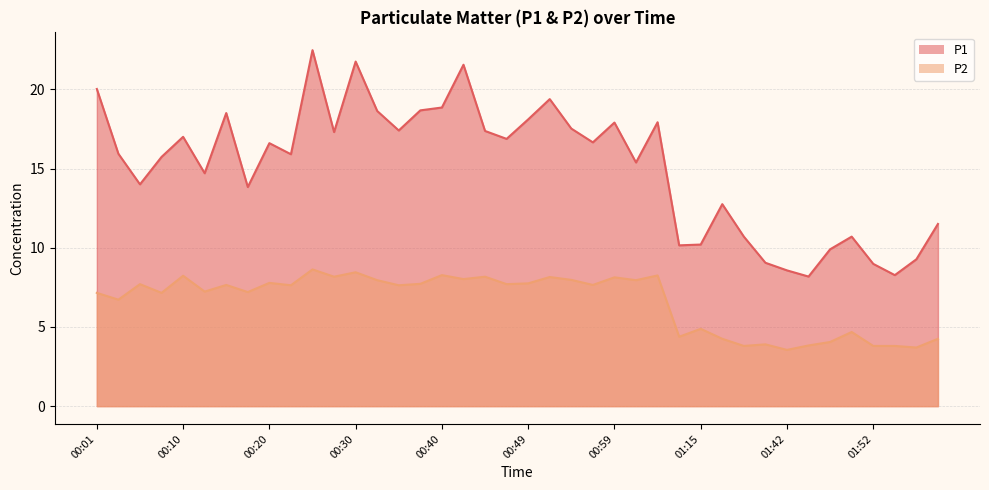

Reading left to right, what are all the values shown in this chart?

P1: 20.0	15.9	14.0	15.7	17.0	14.7	18.5	13.8	16.6	15.9	22.5	17.3	21.8	18.6	17.4	18.7	18.9	21.6	17.4	16.9	18.1	19.4	17.5	16.6	17.9	15.4	17.9	10.2	10.2	12.8	10.7	9.1	8.6	8.2	9.9	10.7	9.0	8.3	9.3	11.5
P2: 7.2	6.7	7.7	7.2	8.2	7.2	7.7	7.2	7.8	7.6	8.6	8.2	8.4	8.0	7.6	7.7	8.3	8.0	8.2	7.7	7.8	8.2	8.0	7.7	8.1	8.0	8.2	4.4	4.9	4.2	3.8	3.9	3.5	3.8	4.0	4.7	3.8	3.8	3.7	4.2